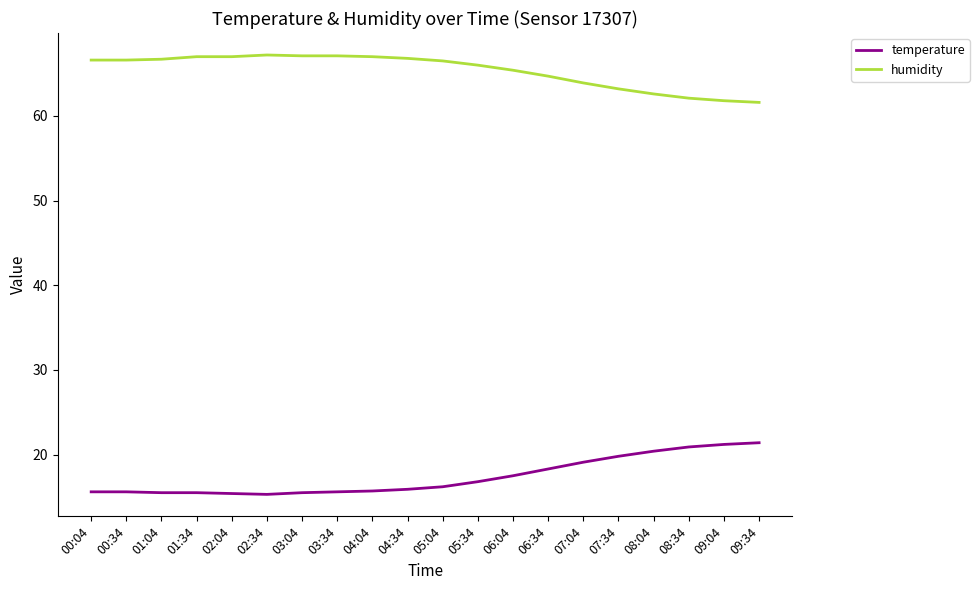

At 09:34, list the series in order from largest to smallest.

humidity, temperature